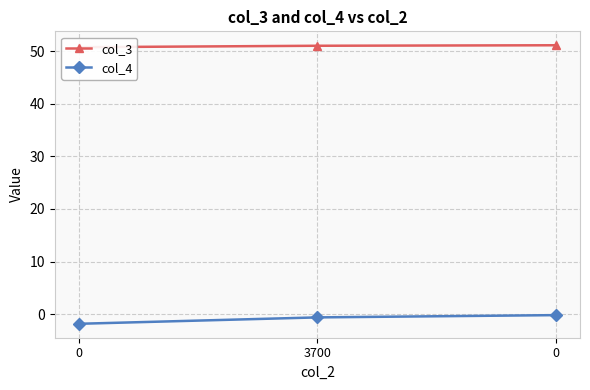

Does the chart have visible grid lines?

Yes